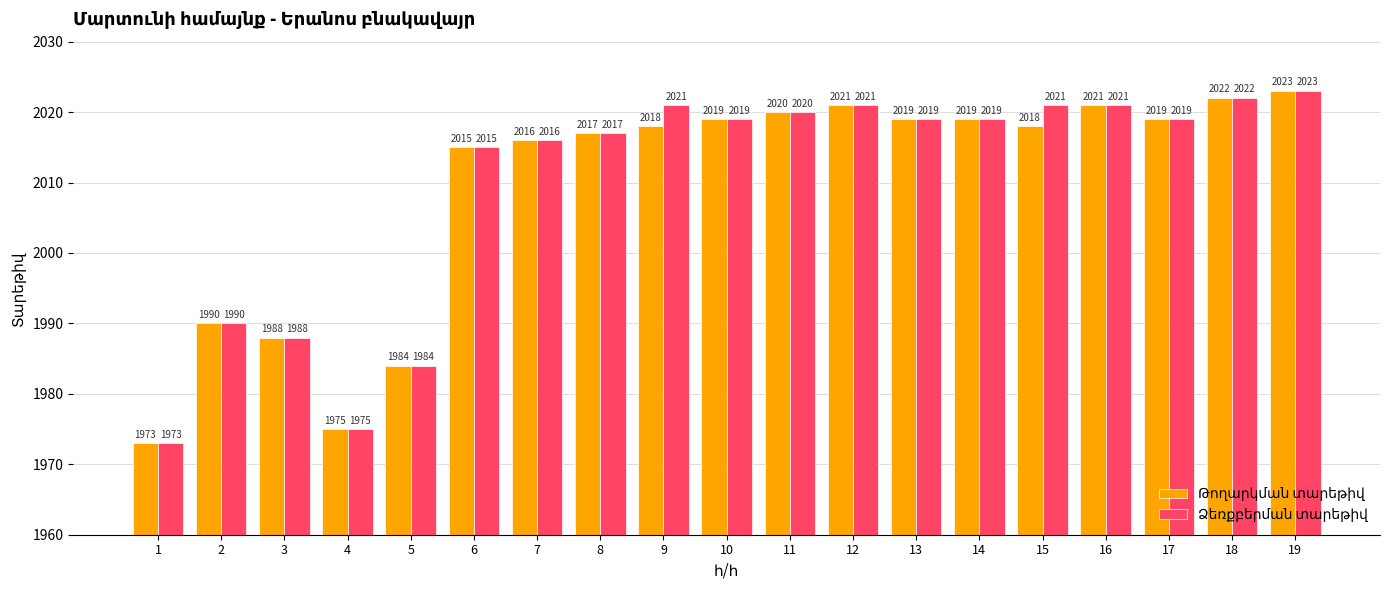

At how many categories does at least one series exceed 2001?

14